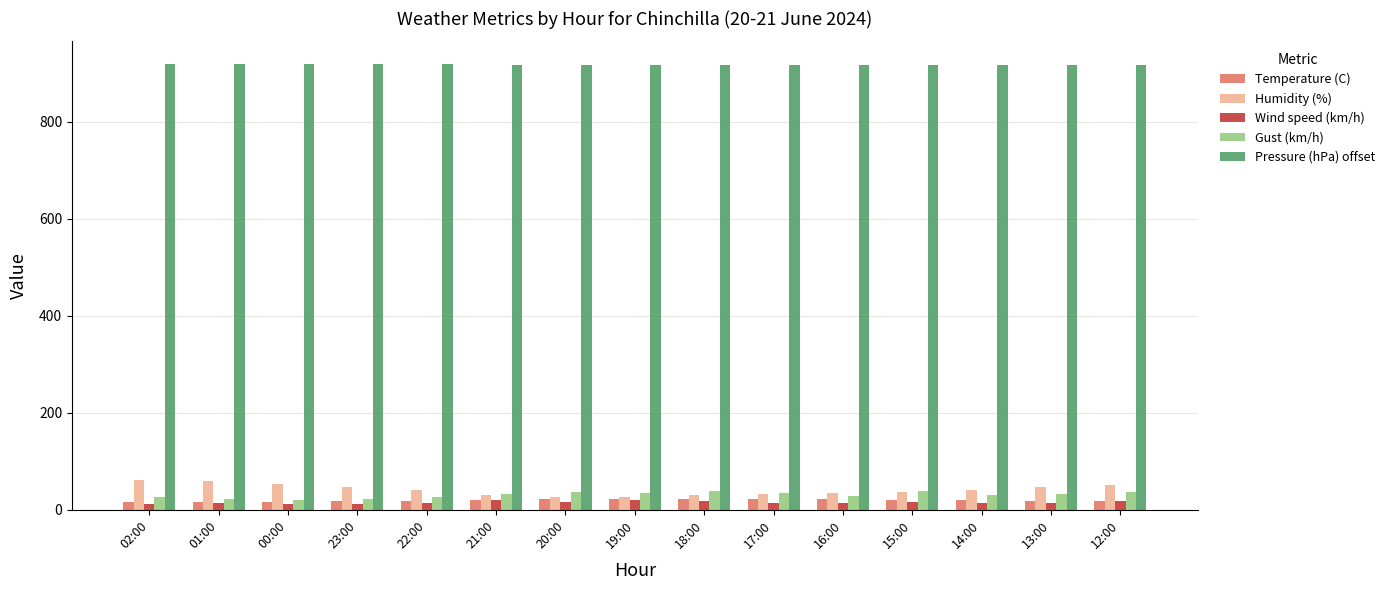

What is the greatest value displayed?

919.3